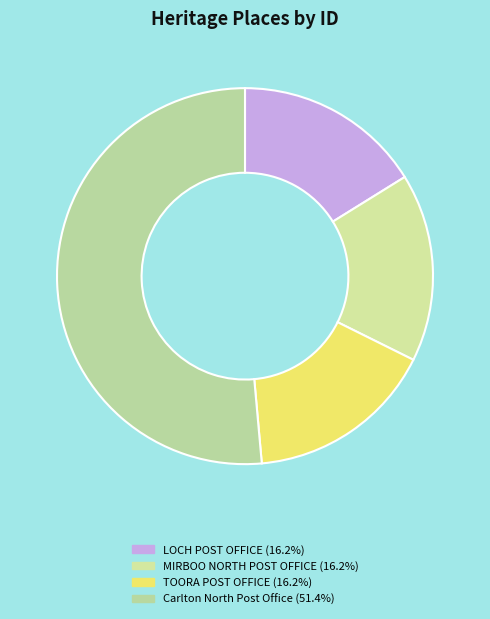

What is the change in value from LOCH POST OFFICE to Carlton North Post Office?

+67377